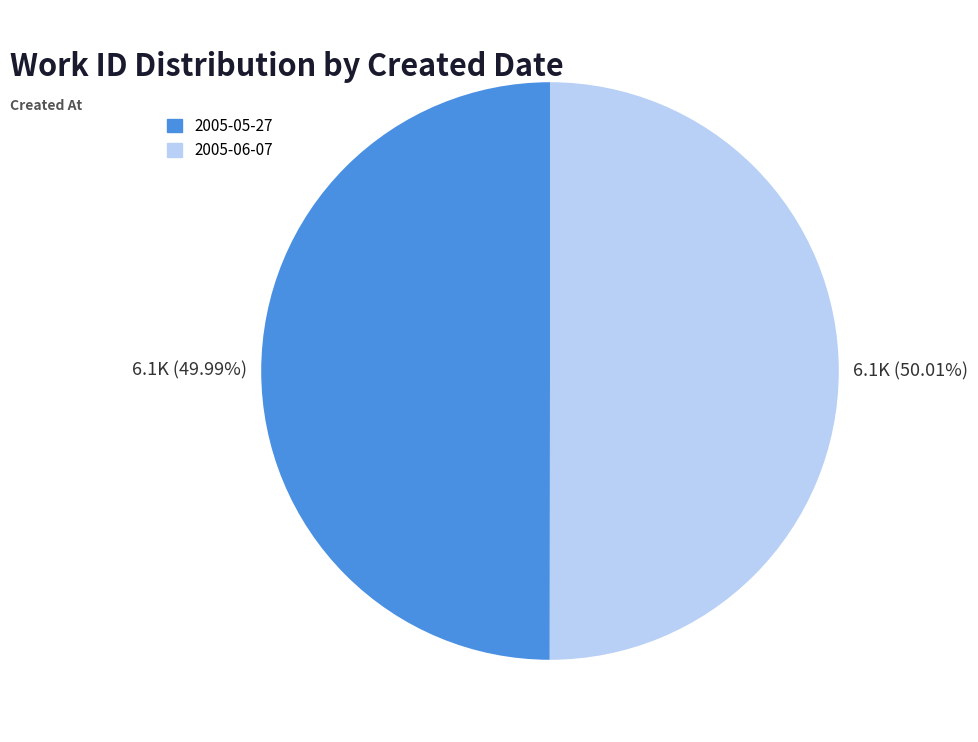

The 2005-05-27 slice represents 50% of the pie. True or false?

True